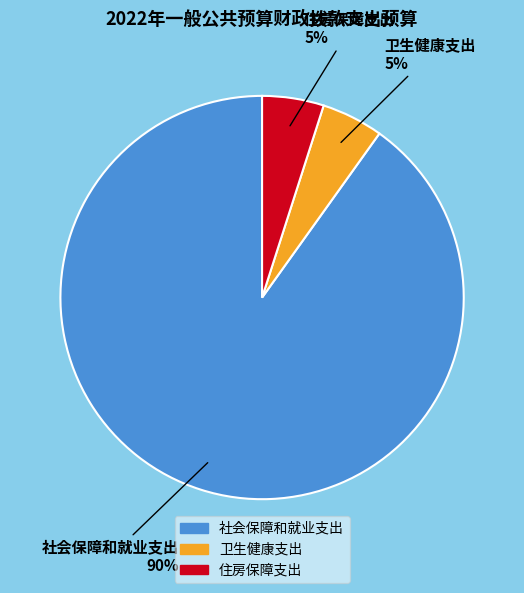

Between 社会保障和就业支出 and 住房保障支出, which is larger?

社会保障和就业支出